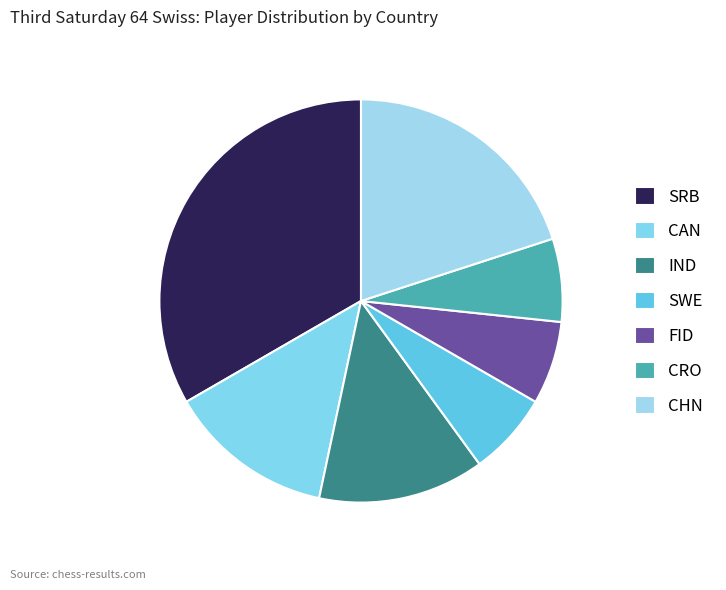

Approximately how many times larger is the value at CRO compared to SWE?

1.0